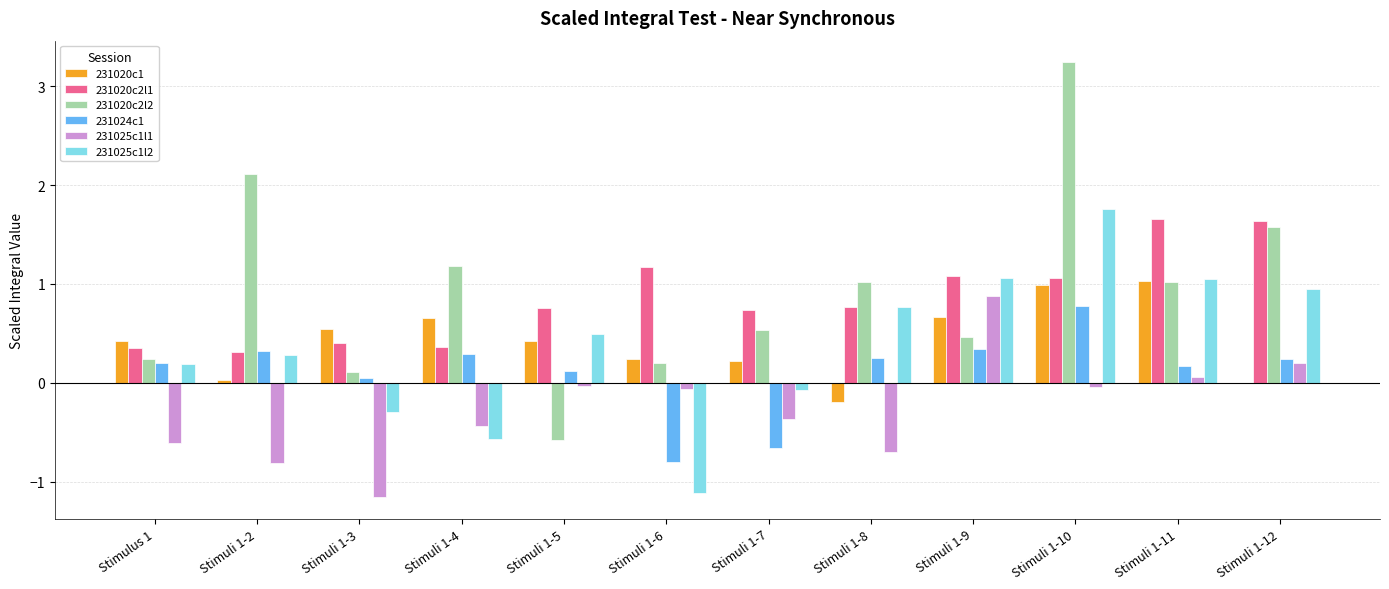

Which series has the largest range (max minus min)?

231020c2l2